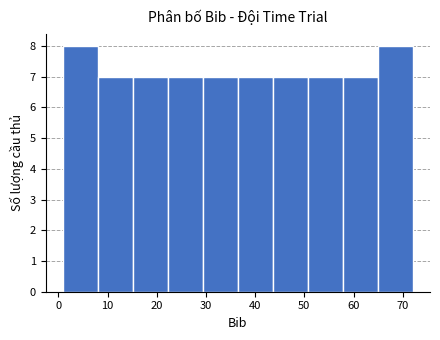

What is the height of the bar covering 8.1 to 15.2 on the x-axis? Neither the bar edges nor the heights are printed on the chart, so give them approximately, as read against the axes.

7